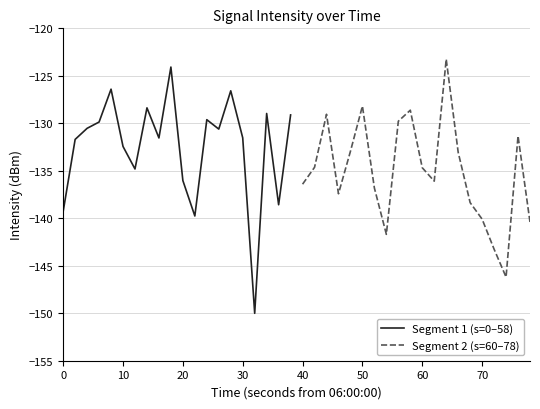

Is this an area chart (filled region under the line)?

No